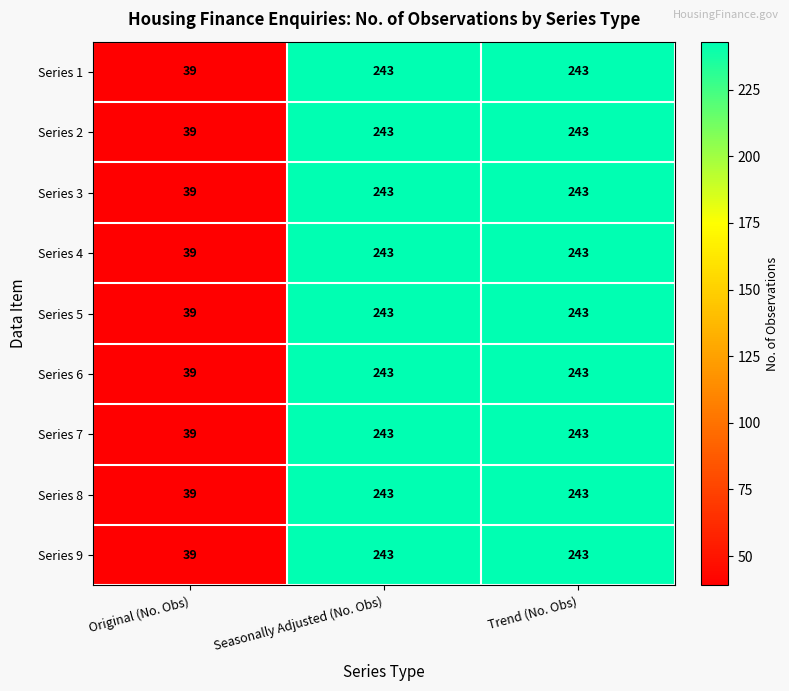

Reading left to right, extract all data points from this chart.

Series 1: 39	243	243
Series 2: 39	243	243
Series 3: 39	243	243
Series 4: 39	243	243
Series 5: 39	243	243
Series 6: 39	243	243
Series 7: 39	243	243
Series 8: 39	243	243
Series 9: 39	243	243